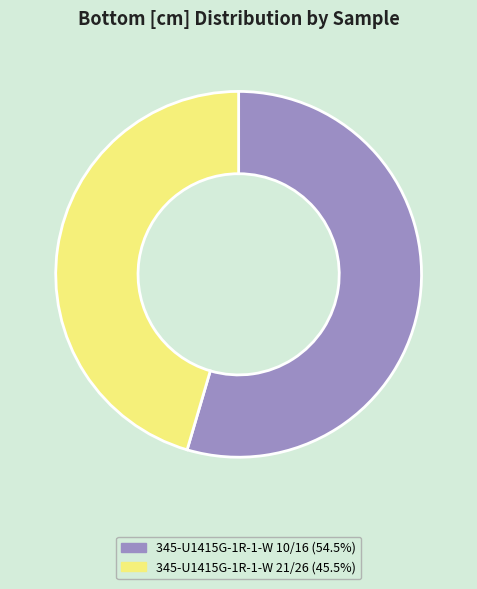

Combined, do 345-U1415G-1R-1-W 10/16 (54.5%) and 345-U1415G-1R-1-W 21/26 (45.5%) account for over 50%?

Yes